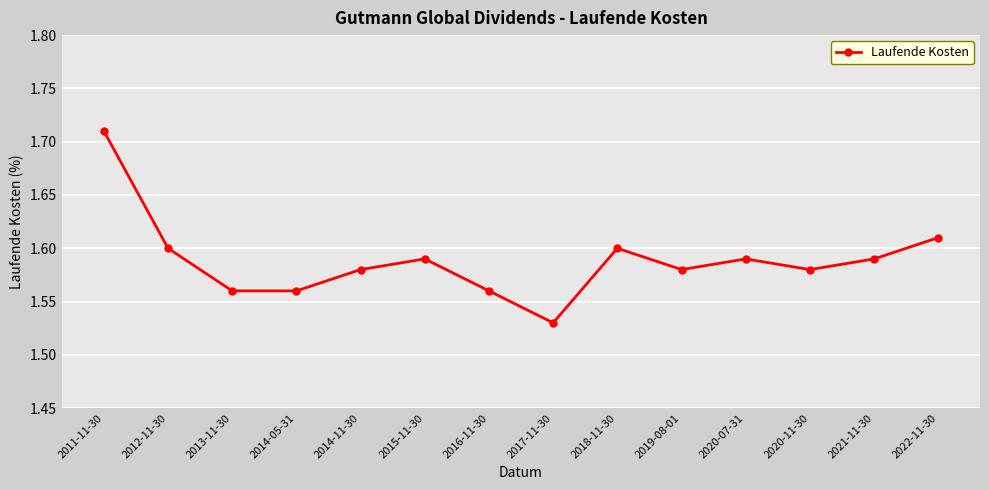

What is the sum of all values?

22.2